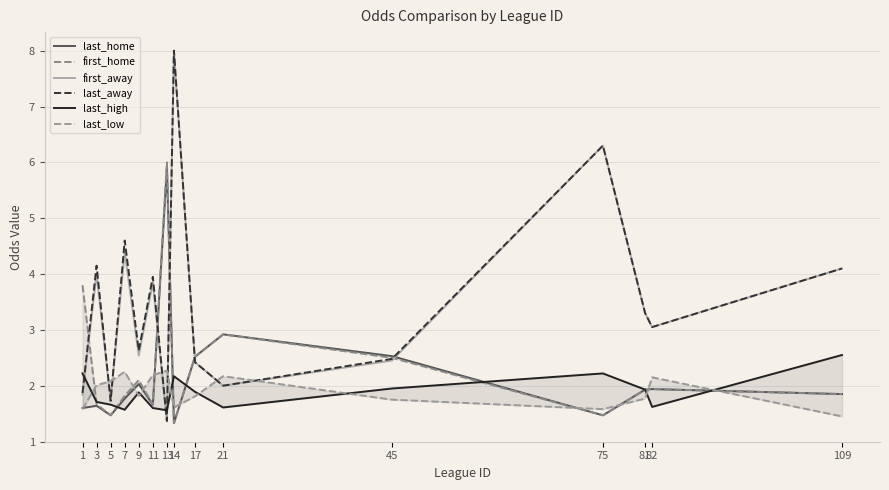

The value of first_away at 1 is 1.2. True or false?

False